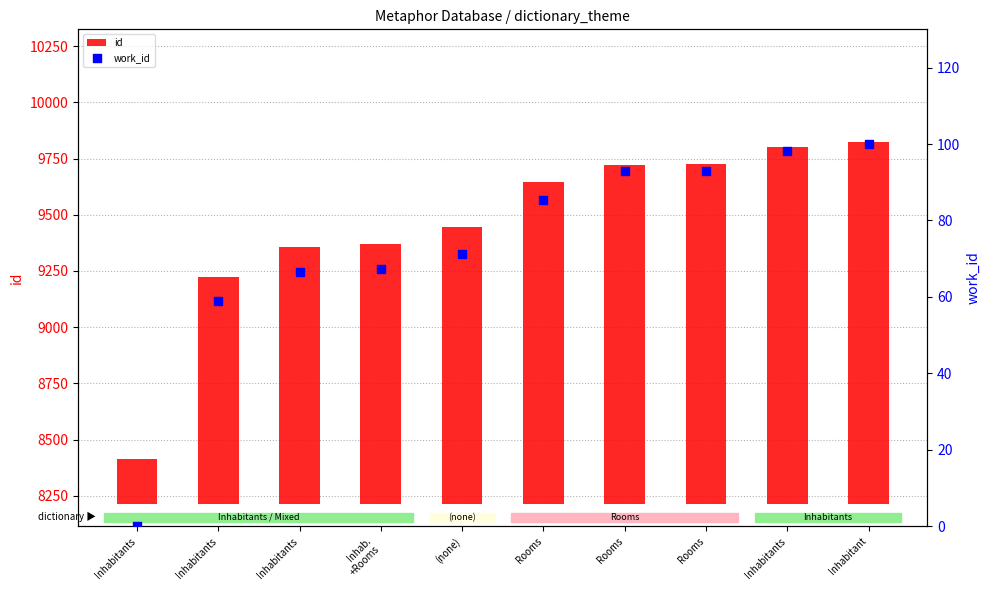

Is the value of id at Rooms greater than the value of work_id at Inhab.
+Rooms?

Yes